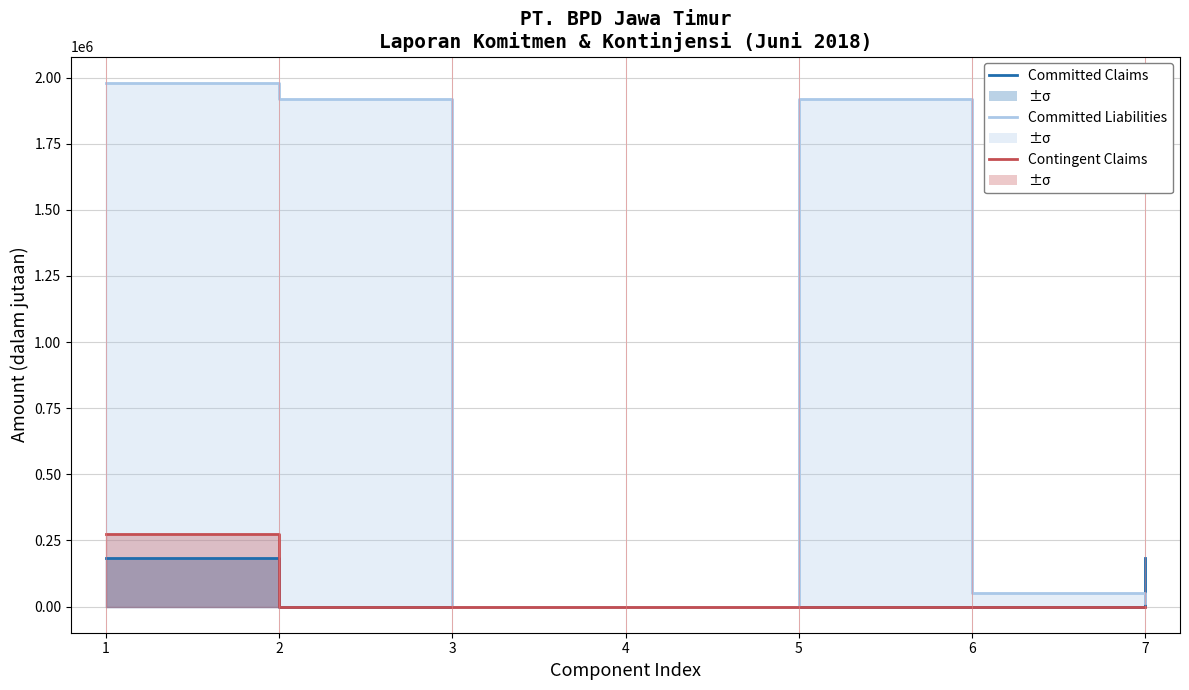

True or false: Contingent Claims has a value of 88240 at 2.

False